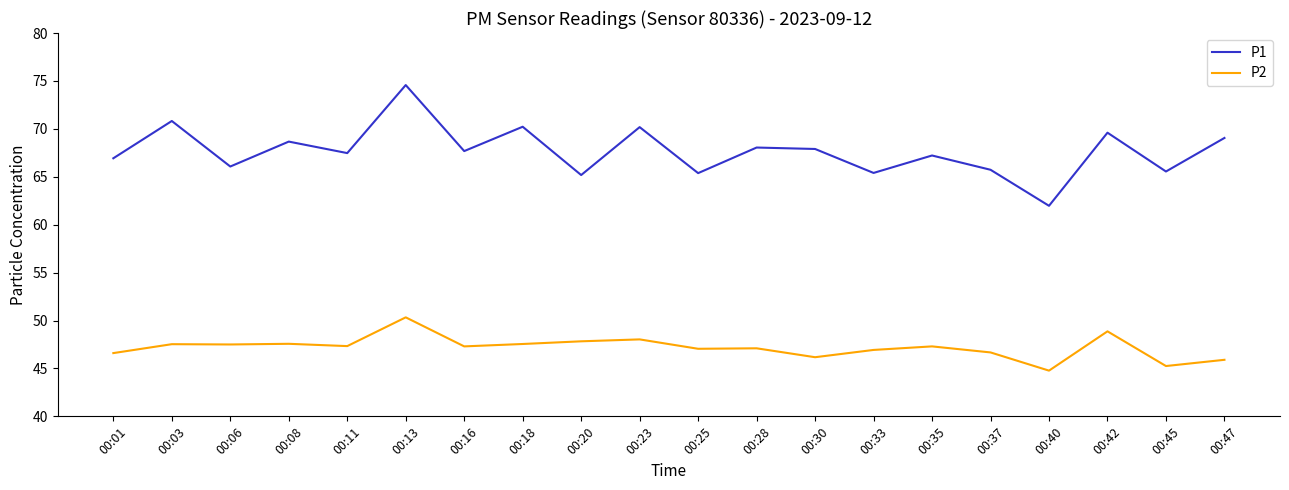

Does the chart display data point markers on the line(s)?

No